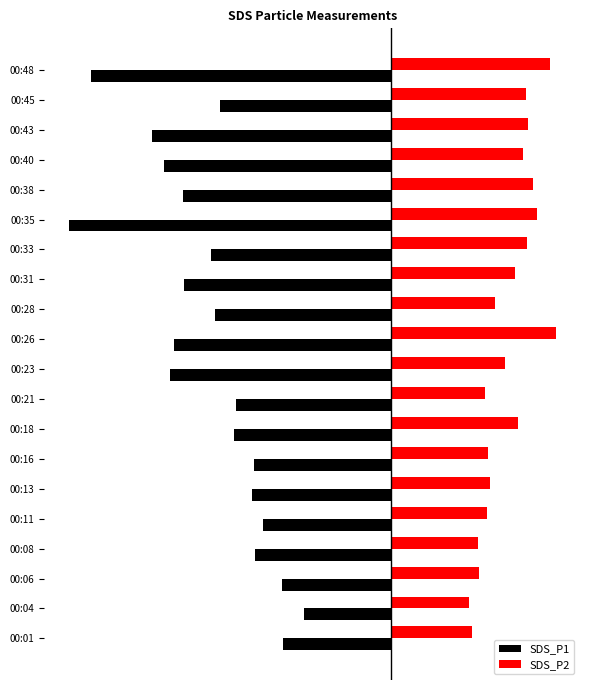

Reading left to right, list all the values displayed in this chart.

SDS_P1: -8.7	-7.0	-8.8	-11.0	-10.3	-11.2	-11.1	-12.7	-12.5	-17.8	-17.5	-14.2	-16.7	-14.5	-26.0	-16.8	-18.3	-19.3	-13.8	-24.2
SDS_P2: 6.6	6.3	7.1	7.1	7.7	8.0	7.8	10.3	7.6	9.2	13.3	8.4	10.0	11.0	11.8	11.5	10.6	11.1	10.9	12.9